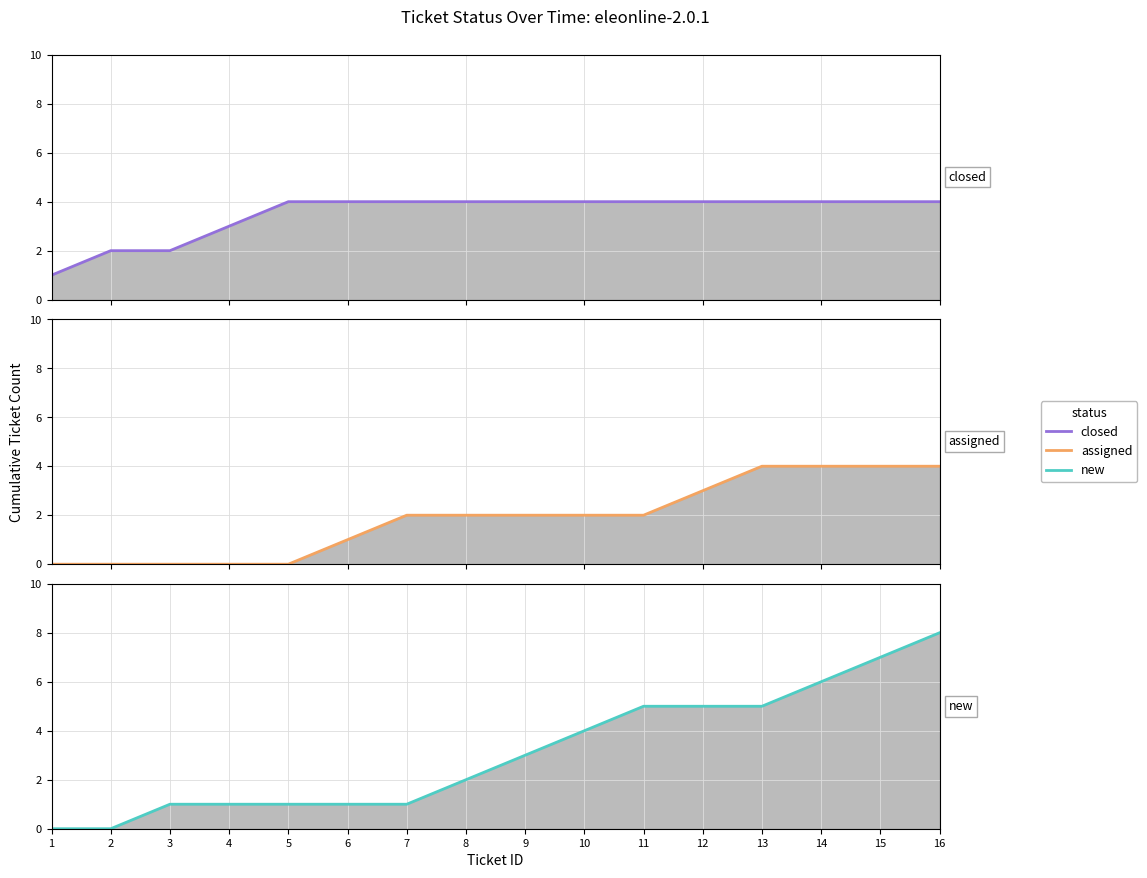

Reading left to right, what are all the values shown in this chart?

closed: 1	2	2	3	4	4	4	4	4	4	4	4	4	4	4	4
assigned: 0	0	0	0	0	1	2	2	2	2	2	3	4	4	4	4
new: 0	0	1	1	1	1	1	2	3	4	5	5	5	6	7	8